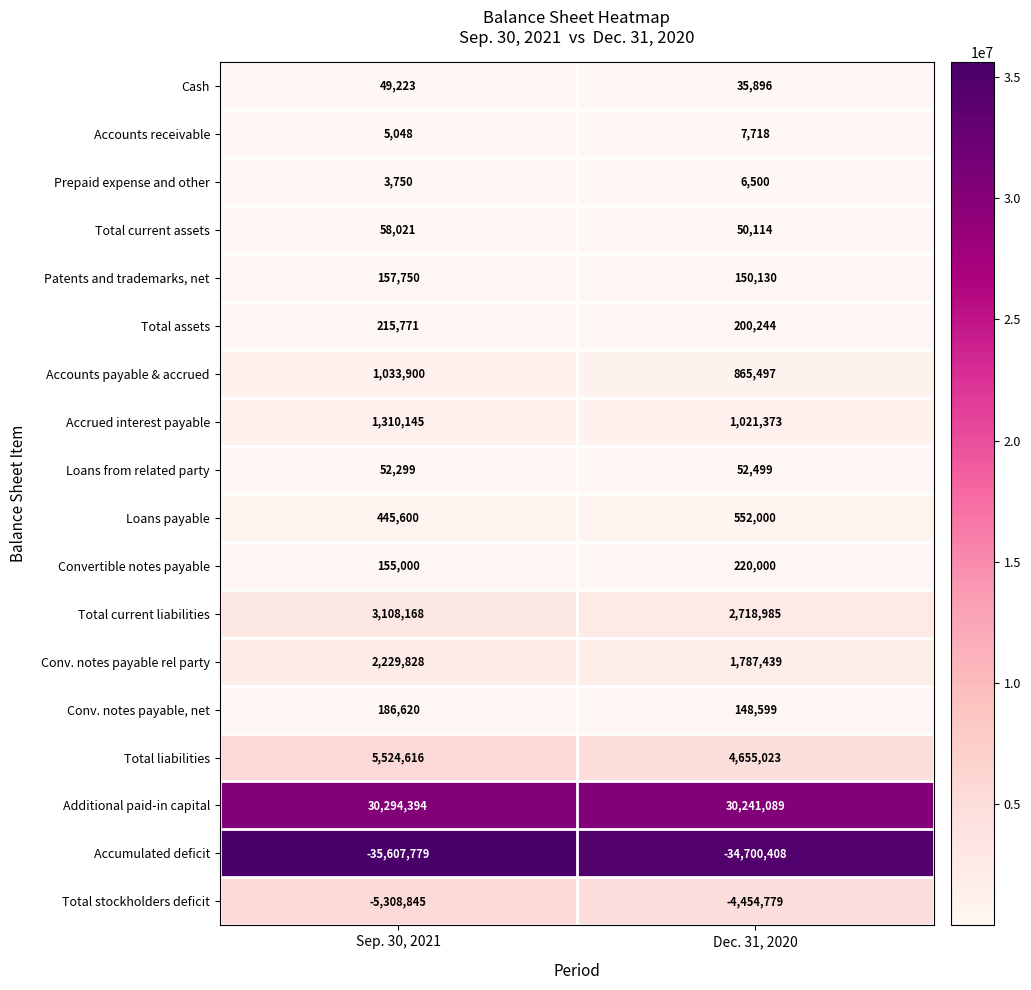

What value does the Conv. notes payable rel party series have at Sep. 30, 2021?

2229828